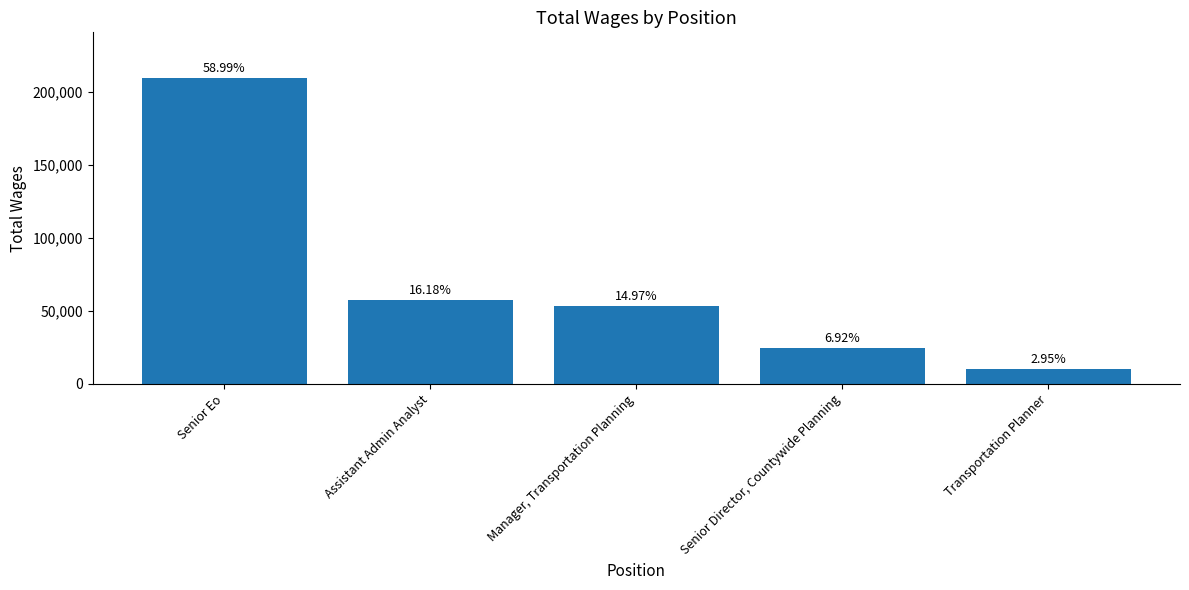

Which has a higher value, Assistant Admin Analyst or Transportation Planner?

Assistant Admin Analyst